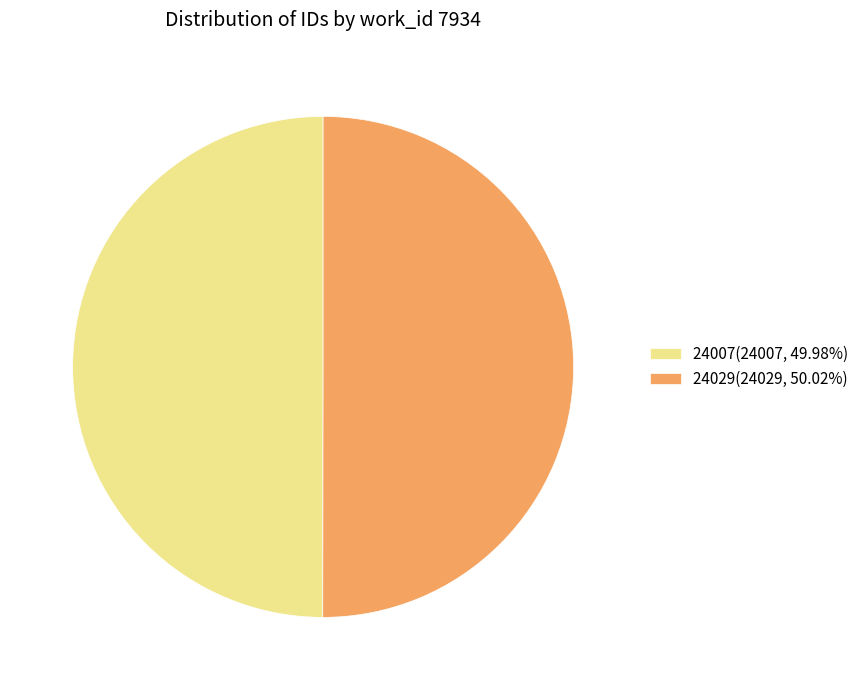

Do 24029(24029, 50.02%) and 24007(24007, 49.98%) together represent more than half of the pie?

Yes